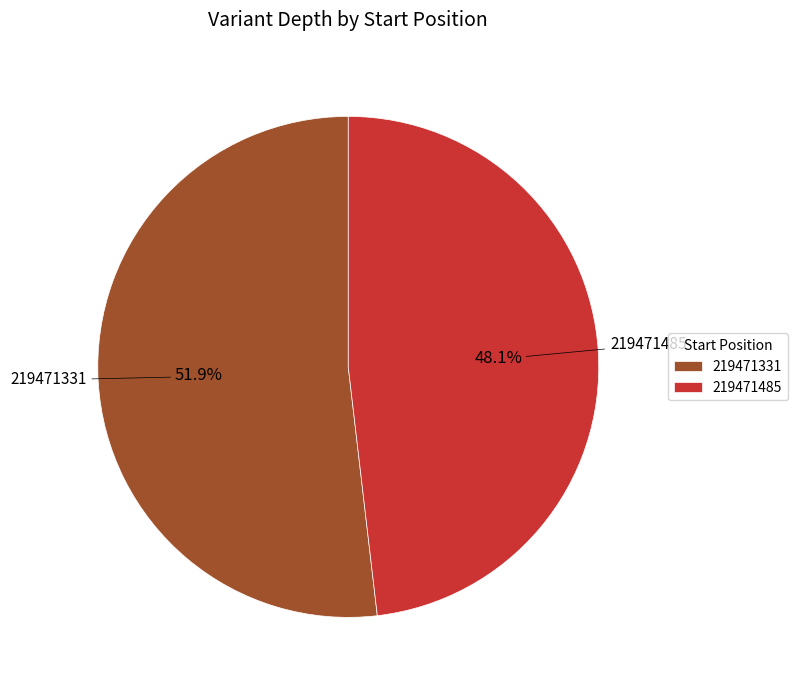

To the nearest percent, what portion does 219471485 represent?

48%